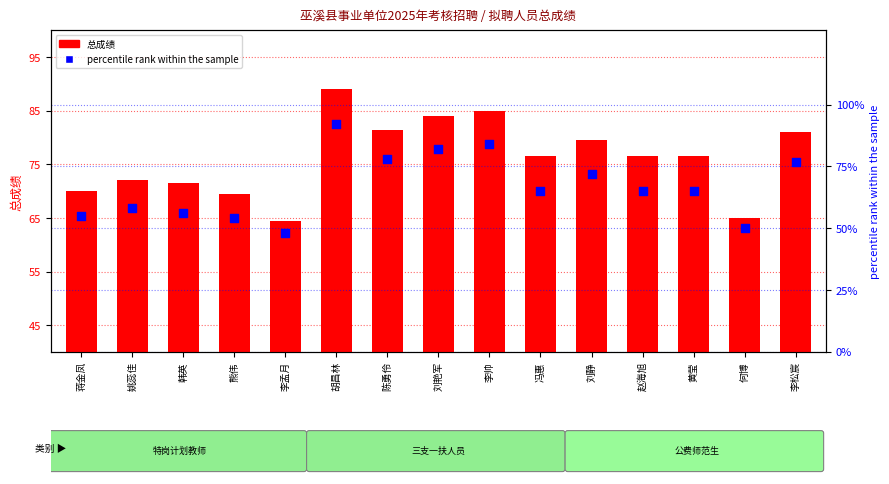

Which series reaches the minimum Y coordinate?

percentile rank within the sample